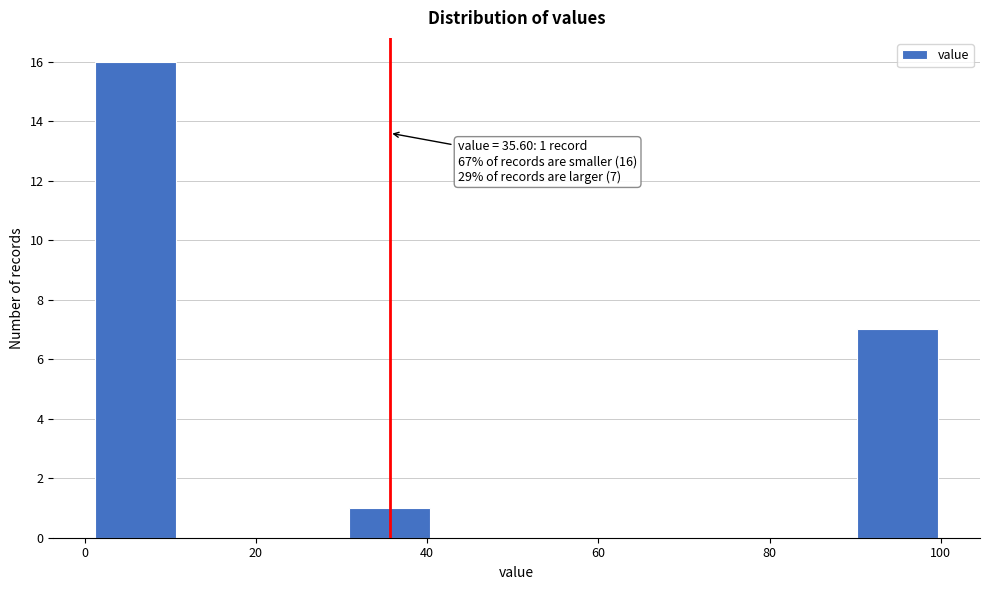

Which range on the x-axis has the tallest bar?

2 to 10